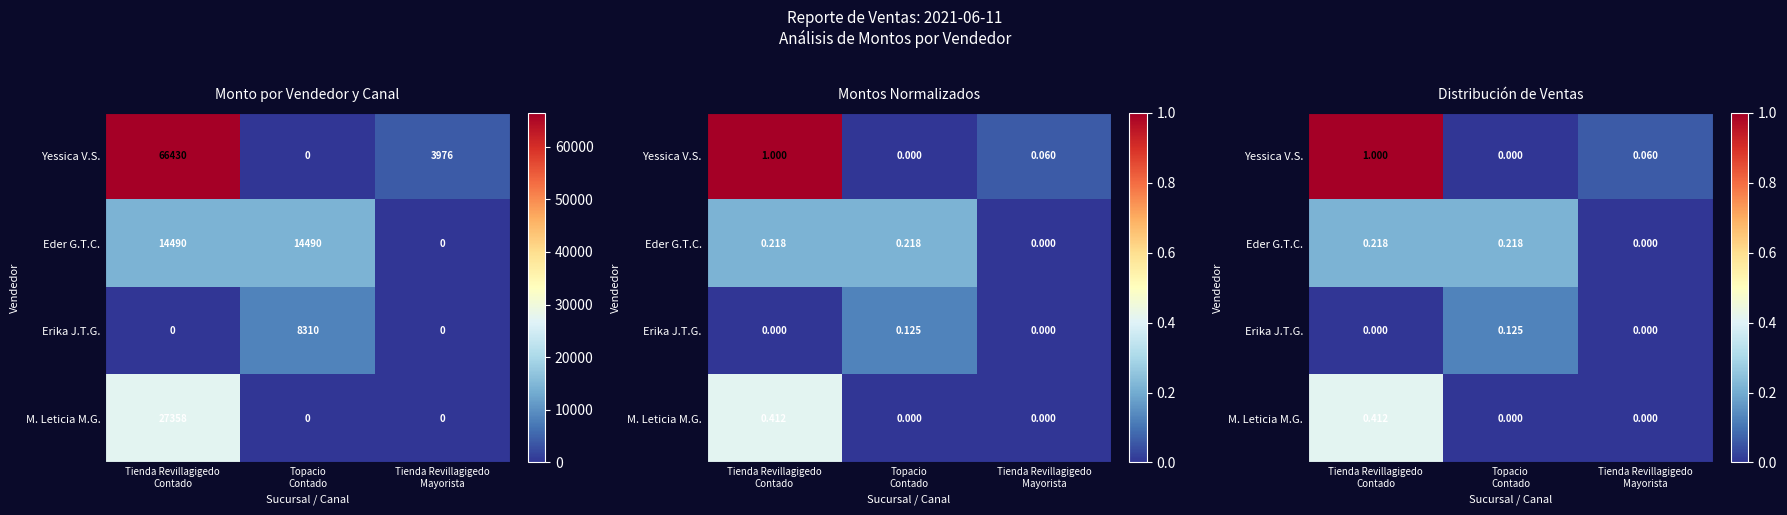

List the labels in order of Yessica V.S. value, largest first.

Tienda Revillagigedo Contado, Tienda Revillagigedo Mayorista, Topacio Contado